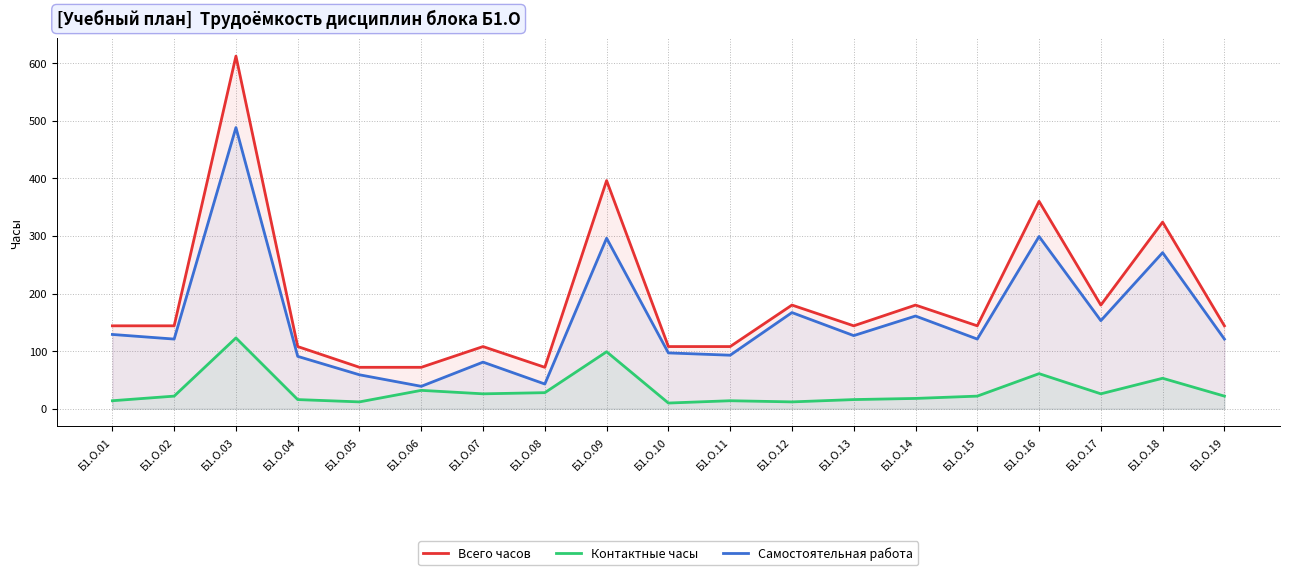

How many series are shown in this chart?

3